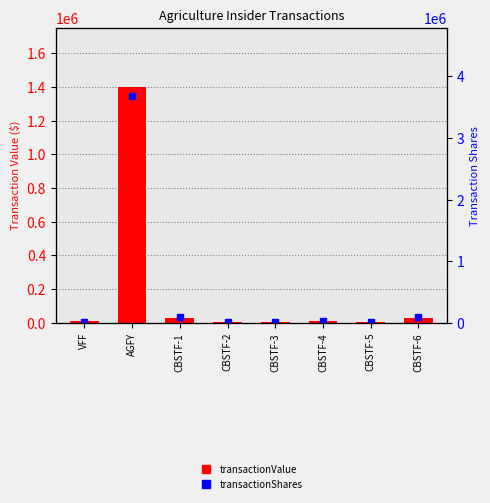

What is the label of the 4th bar from the left?

CBSTF-2